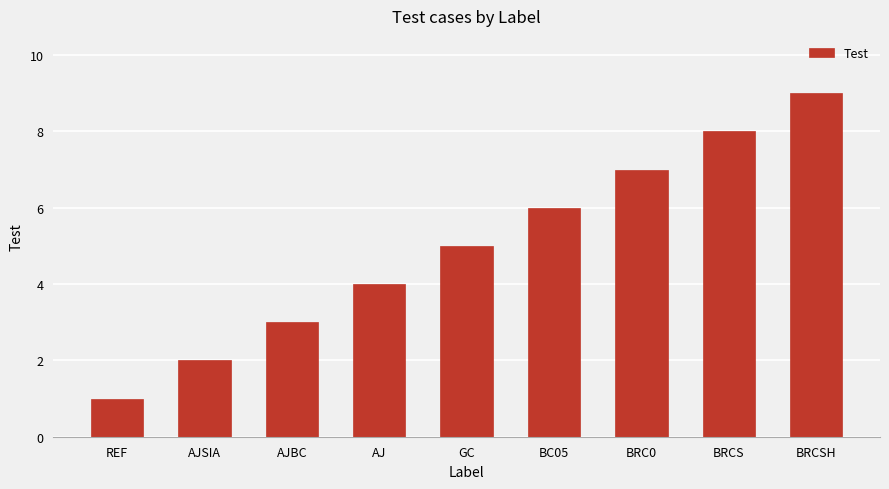

What is the change in value from AJSIA to AJBC?

+1